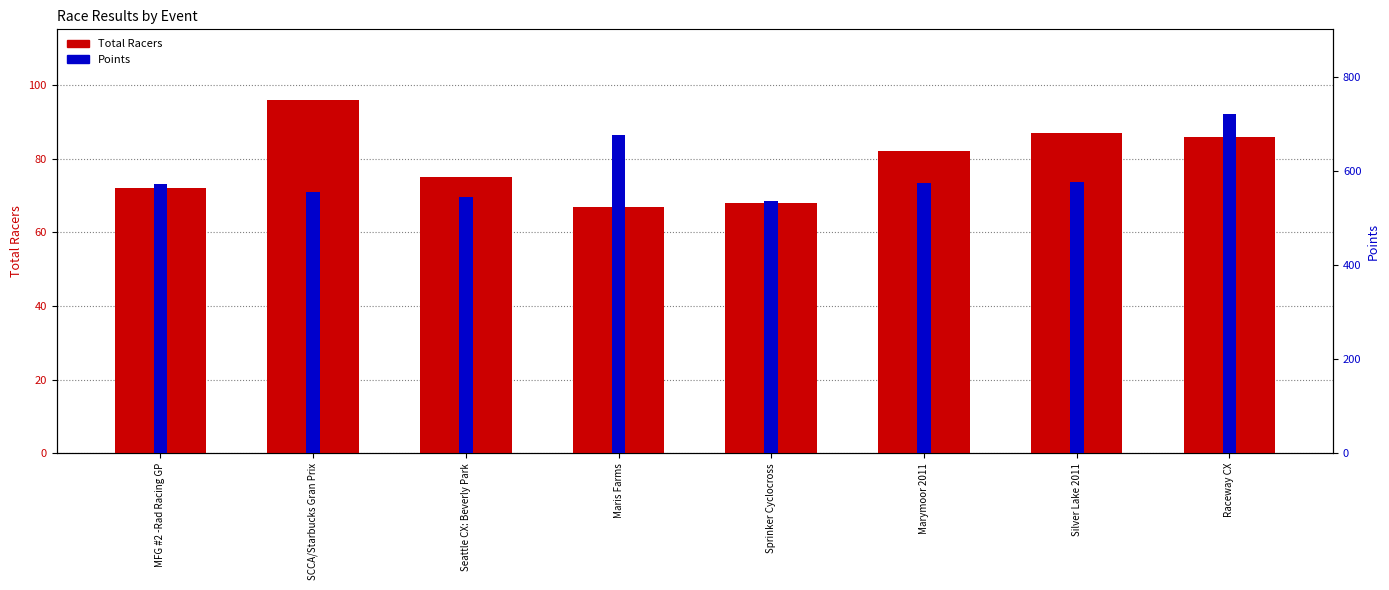

Does the chart contain stacked bars?

No